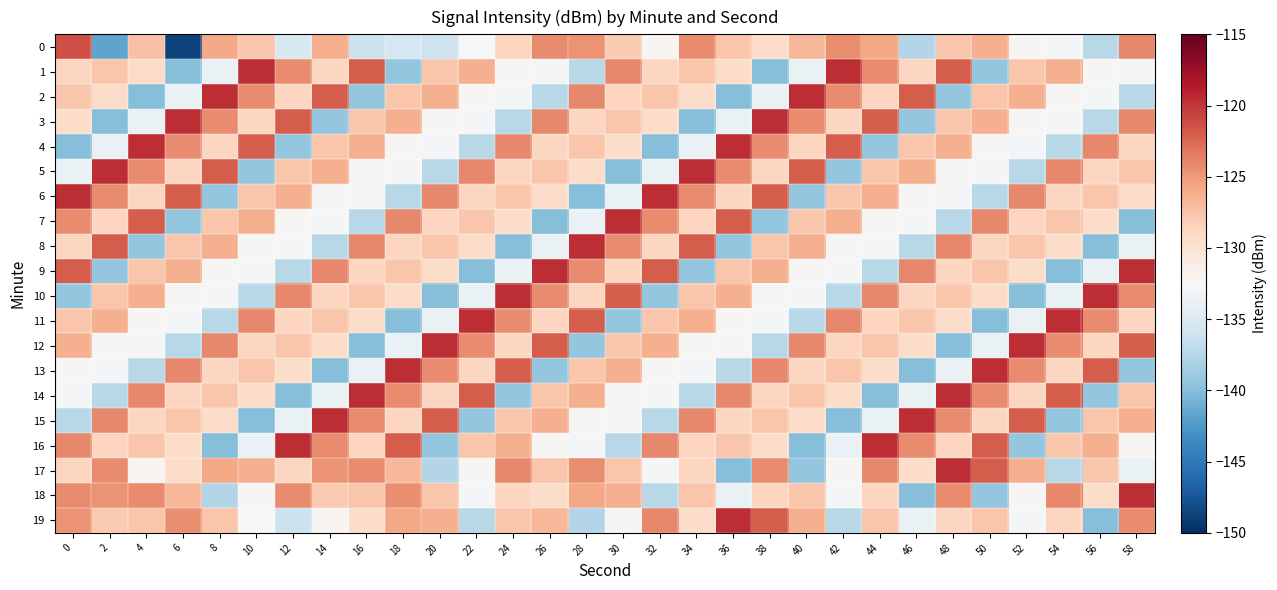

Count the number of categories in the chart.

30